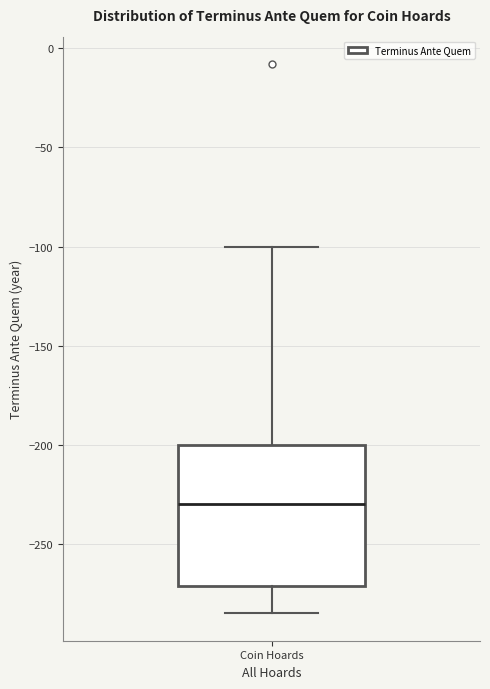

Transcribe this box plot: give where the median line is, the range the box spans, and where the two whiskers end, as read against the y-axis. The values are not printed on the chart, so give them approximately, as read against the axis.

median -230, box -270 to -200, whiskers -285 to -100